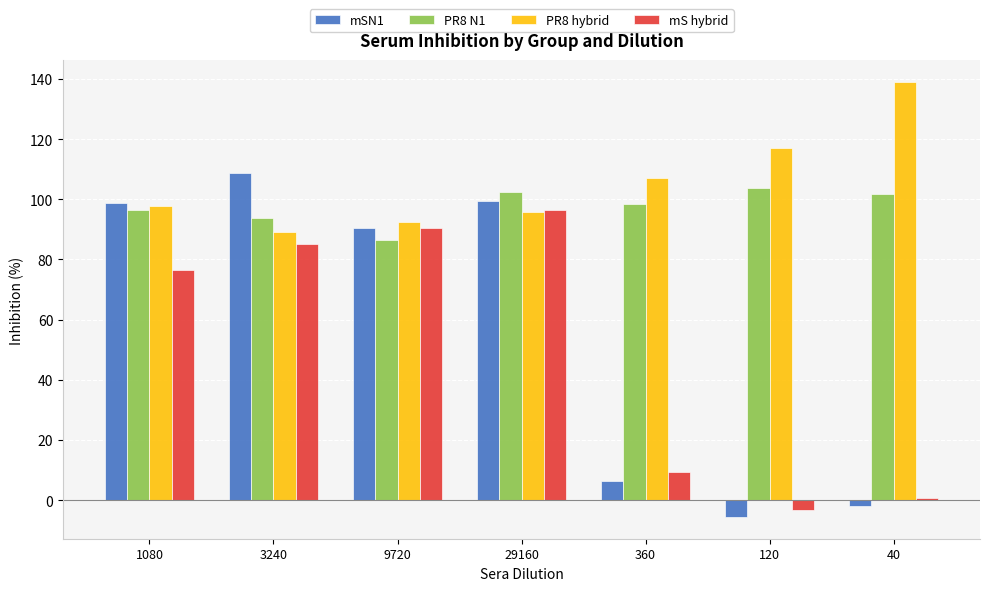

What is the sum of the mSN1 values at 3240 and 40?

106.9